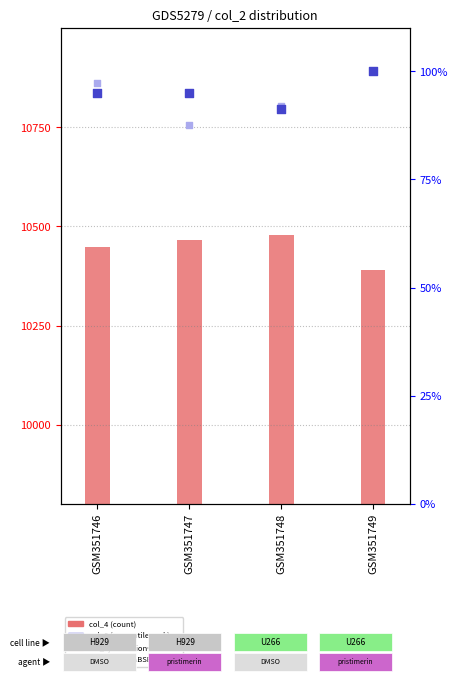

At which category is the sum across all series the highest?

GSM351748